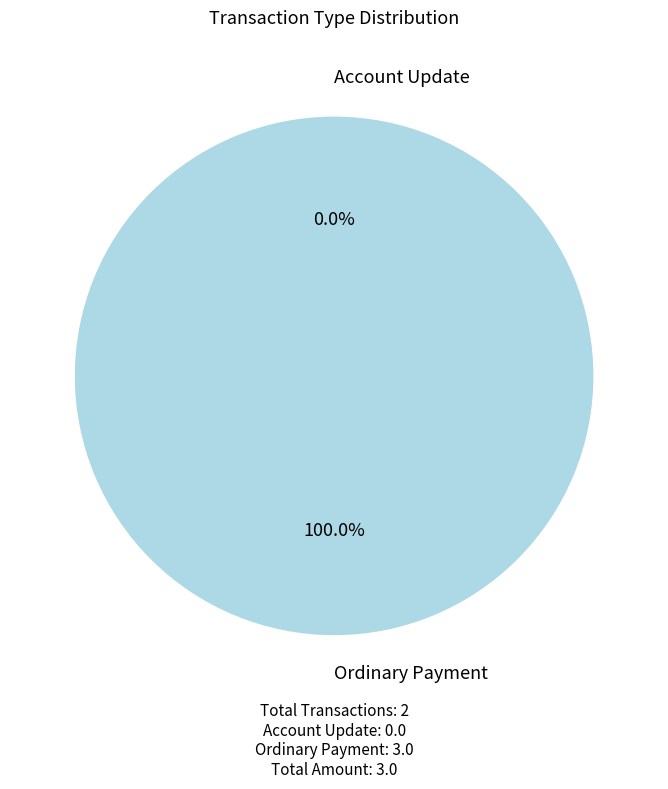

What is the smallest slice in the pie chart?

Account Update